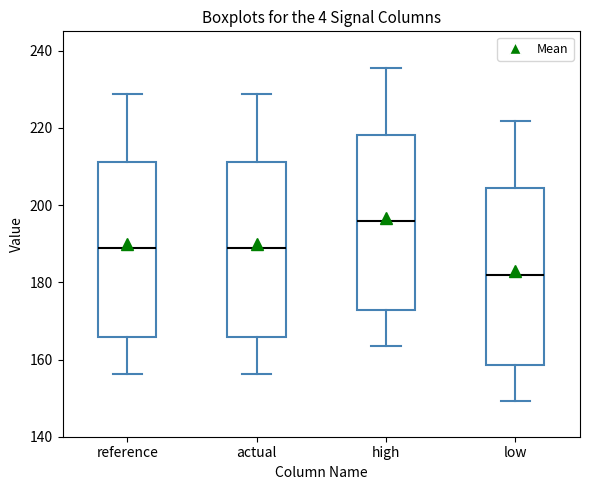

Reading left to right, read every box against the y-axis: the position of its median line, the range the box covers, and the ends of its whiskers. The values are not printed on the chart, so give them approximately, as read against the axis.

reference: median 188, box 166 to 212, whiskers 156 to 228
actual: median 188, box 166 to 212, whiskers 156 to 228
high: median 196, box 172 to 218, whiskers 164 to 236
low: median 182, box 158 to 204, whiskers 150 to 222